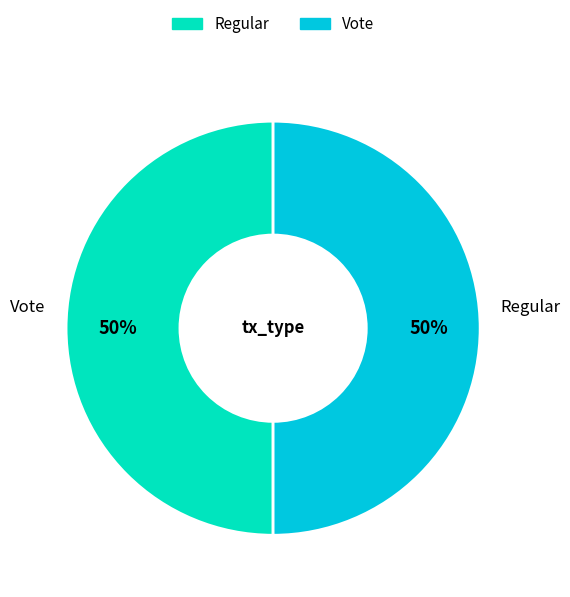

Is it true that Vote is 87% of the pie?

False